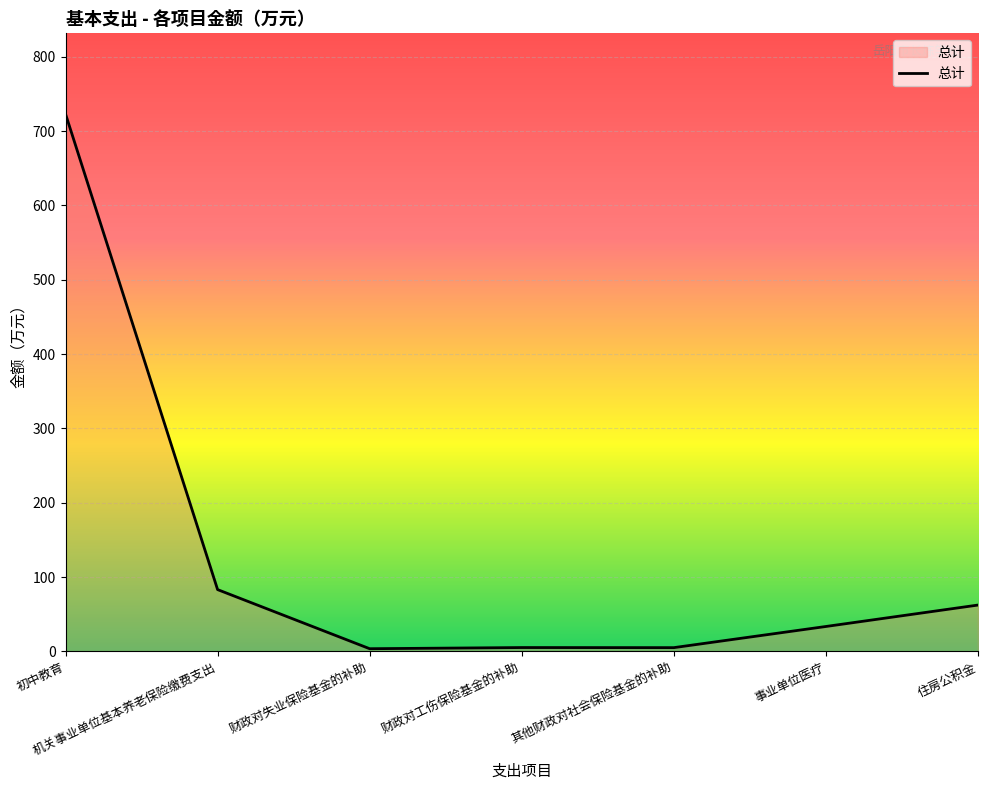

Approximately how many times larger is the value at 初中教育 compared to 住房公积金?

11.6